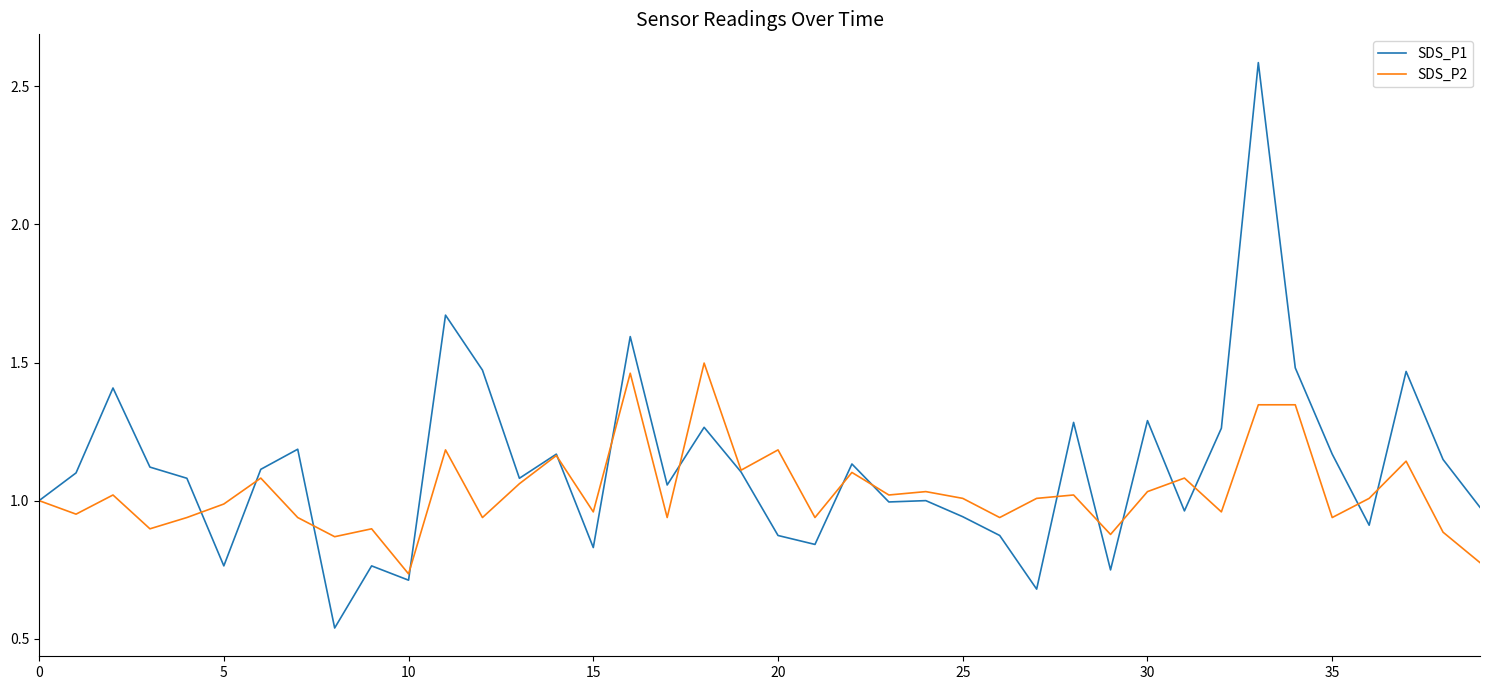

What is the greatest value displayed?

2.6